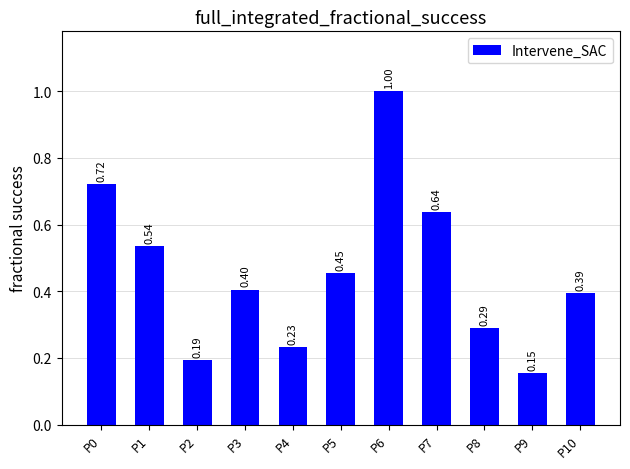

What is the maximum value shown in the chart?

1.0